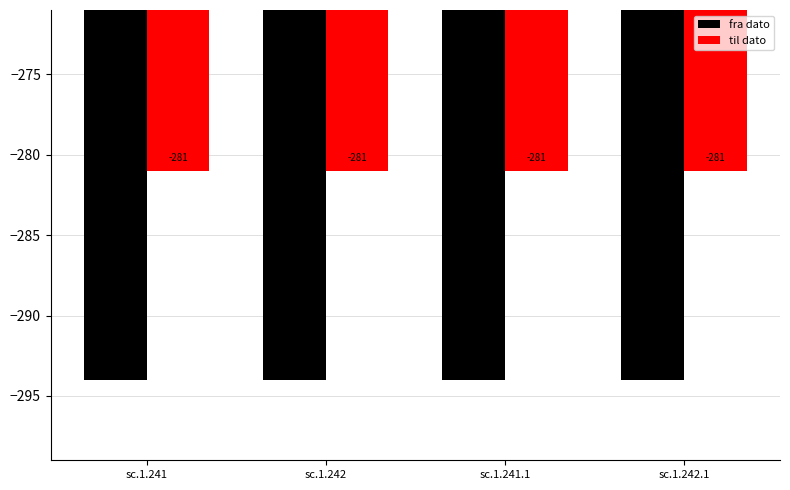

The value of til dato at sc.1.242.1 is -495. True or false?

False